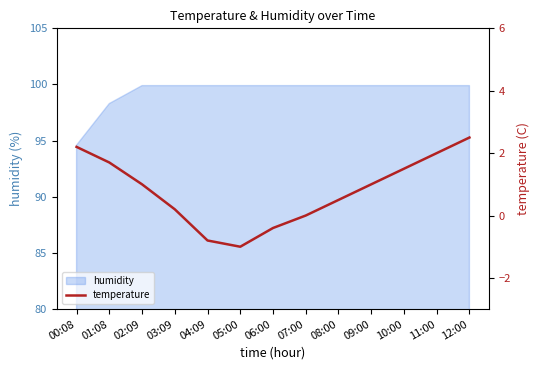

Rank the categories by value from lowest to highest.

05:00, 04:09, 06:00, 07:00, 03:09, 08:00, 02:09, 09:00, 10:00, 01:08, 11:00, 00:08, 12:00